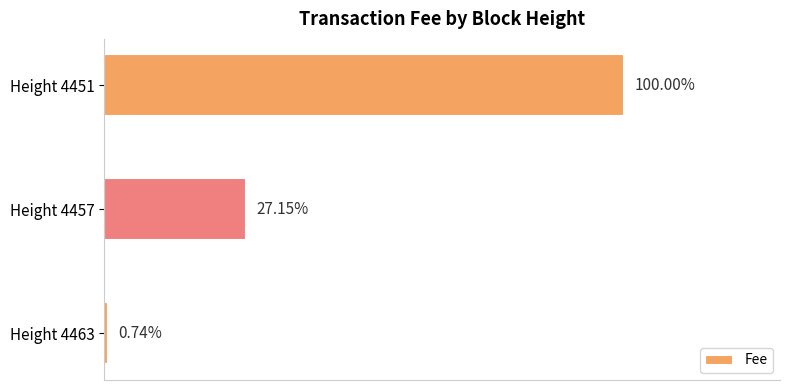

How many series are shown in this chart?

1